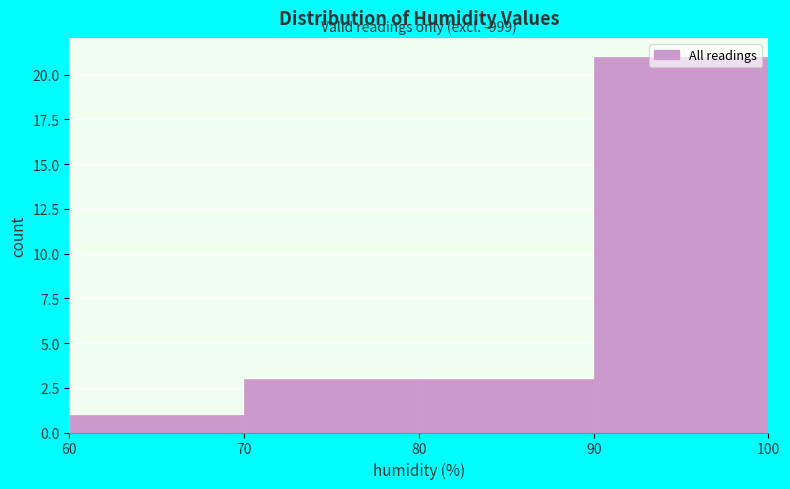

Over which range of the x-axis is the bar tallest?

90 to 100